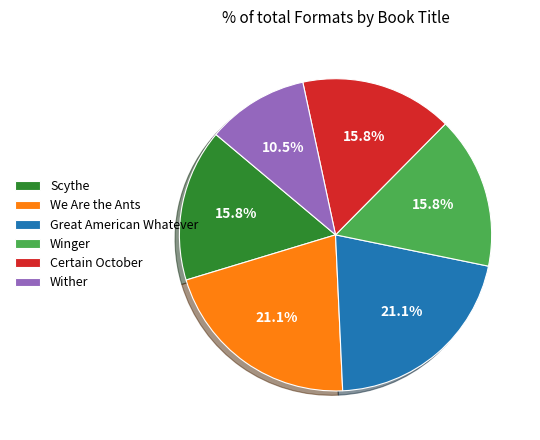

Is it true that We Are the Ants is 30% of the pie?

False